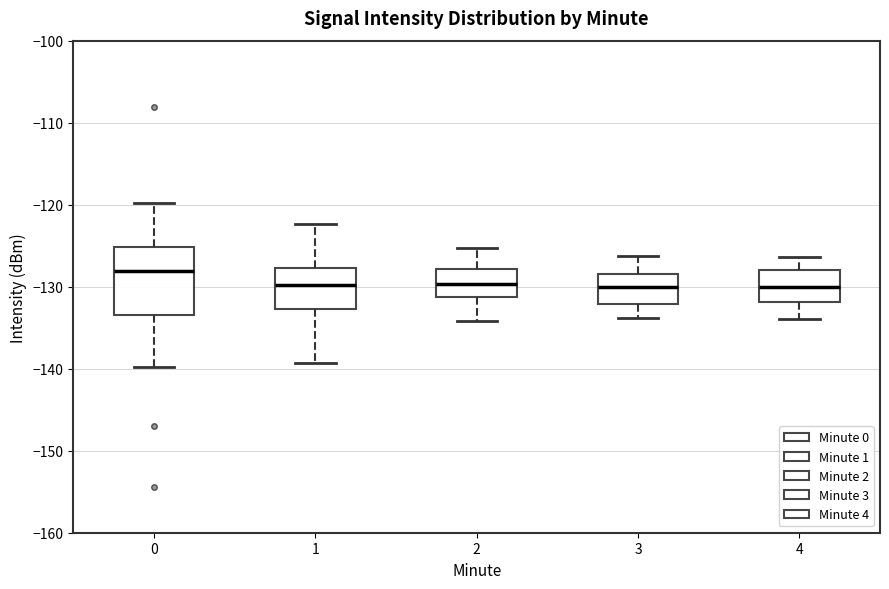

Where is the lower edge of the box at x = 0 on the y-axis? The values are not printed on the chart, so give them approximately, as read against the axis.

-133